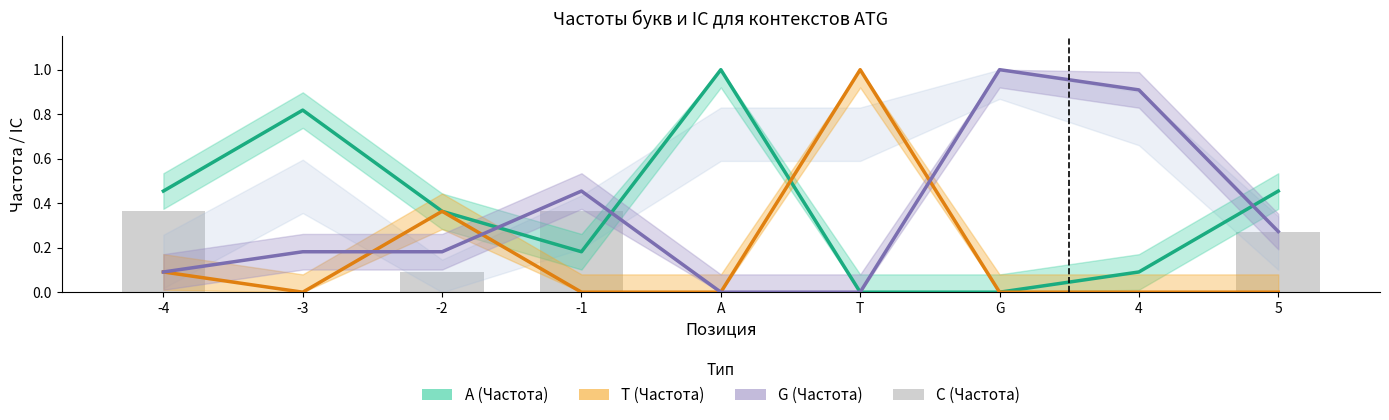

List the labels in order of A (Частота) value, largest first.

A, -3, -4, 5, -2, -1, 4, T, G